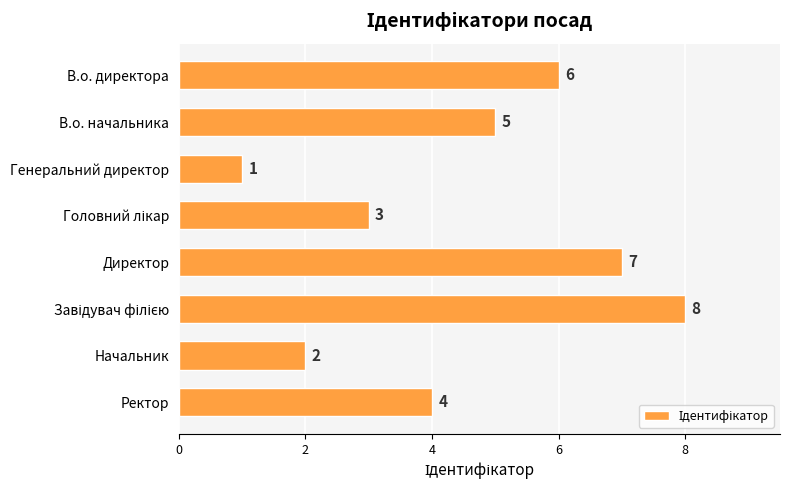

What is the difference between the maximum and minimum values?

7